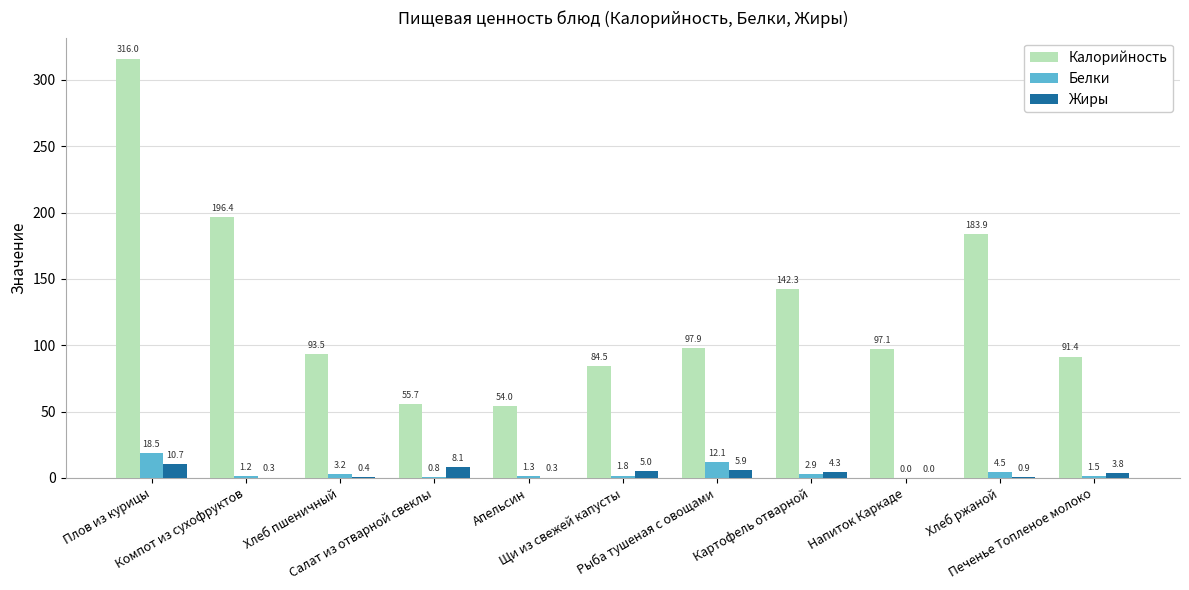

The Жиры series shows 5.0 at Щи из свежей капусты. True or false?

True